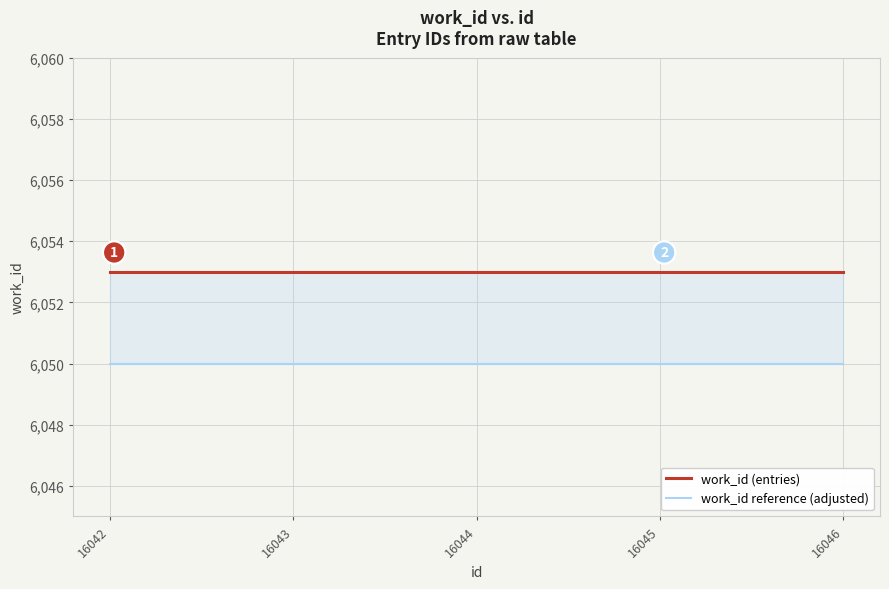

Which category has the lowest value in the work_id reference (adjusted) series?

16042